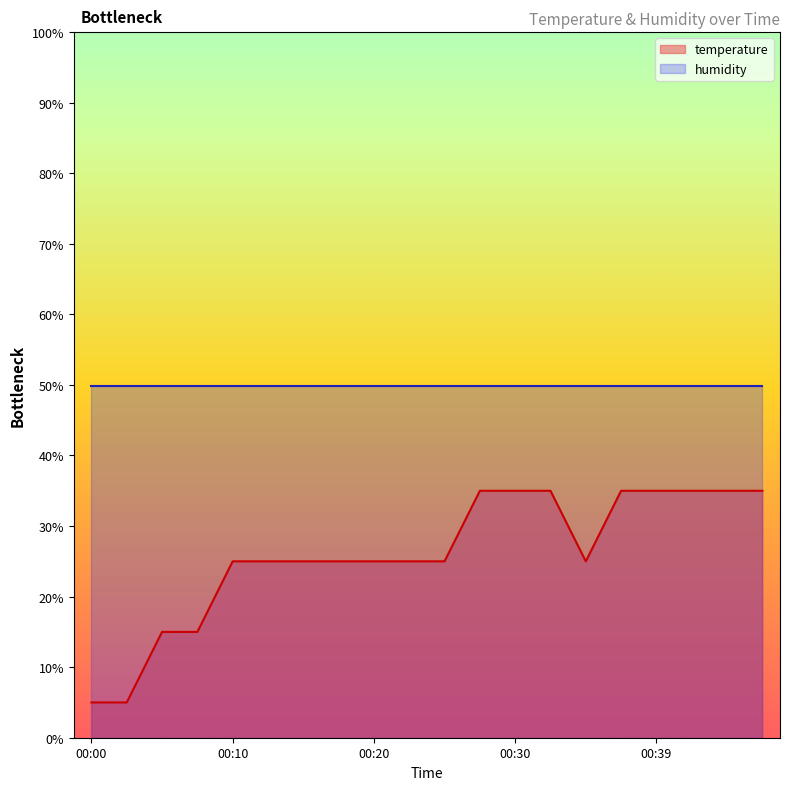

How many lines are shown in the chart?

2